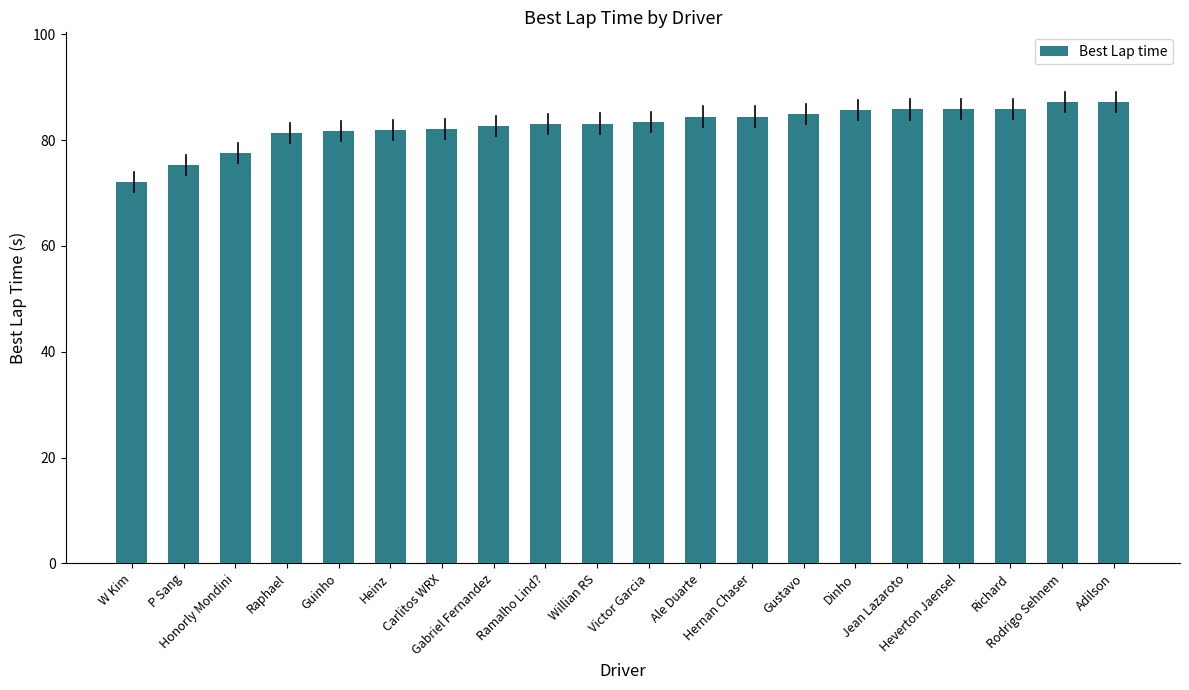

What is the value of the 1st bar from the left?

72.1